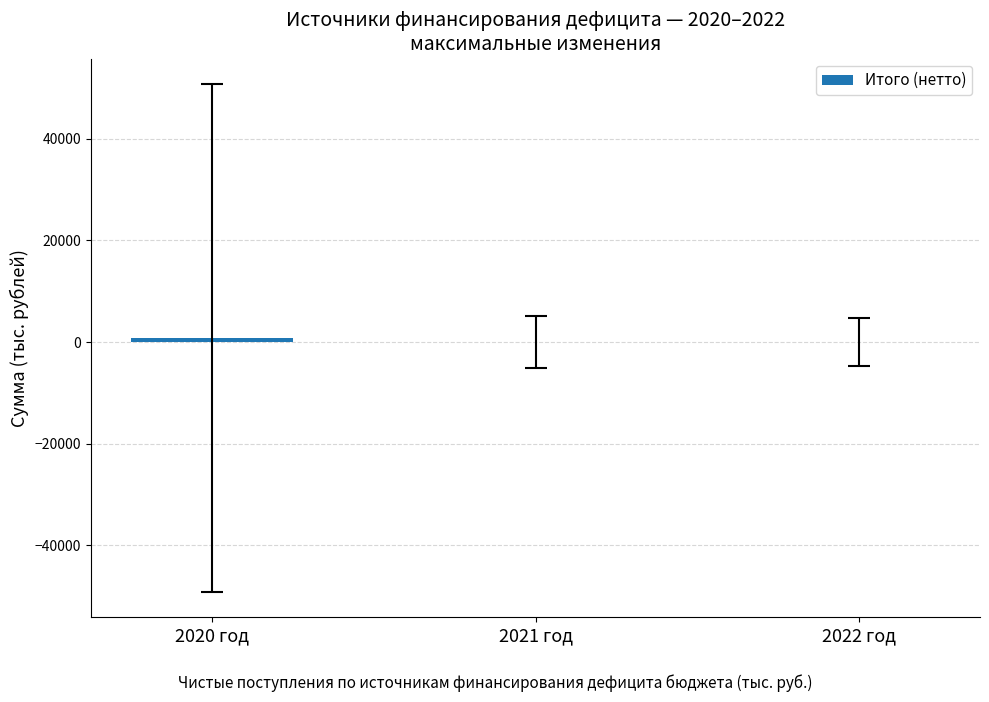

What is the sum of all values?

813.7